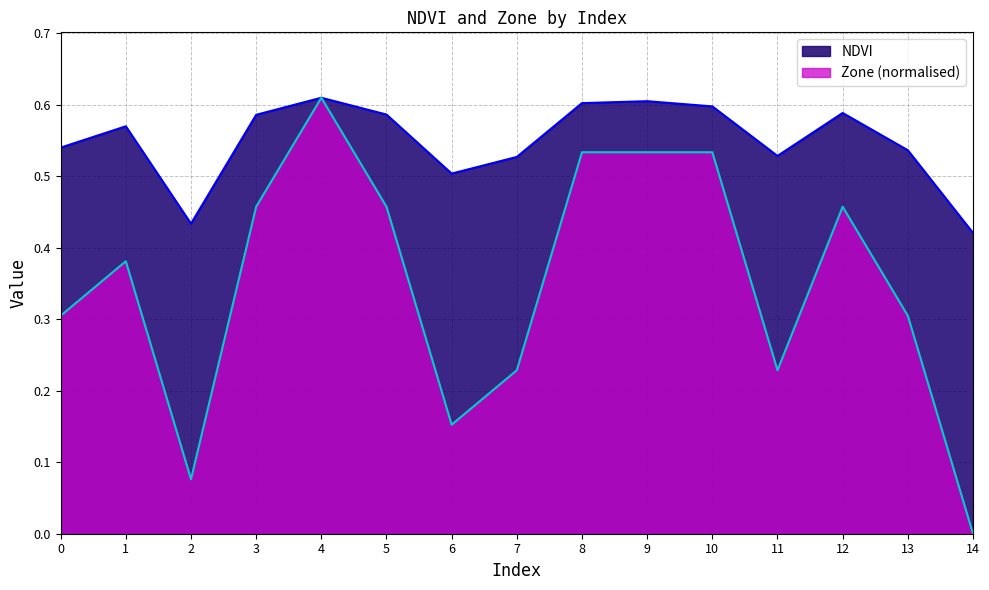

At which category is the sum across all series the highest?

4